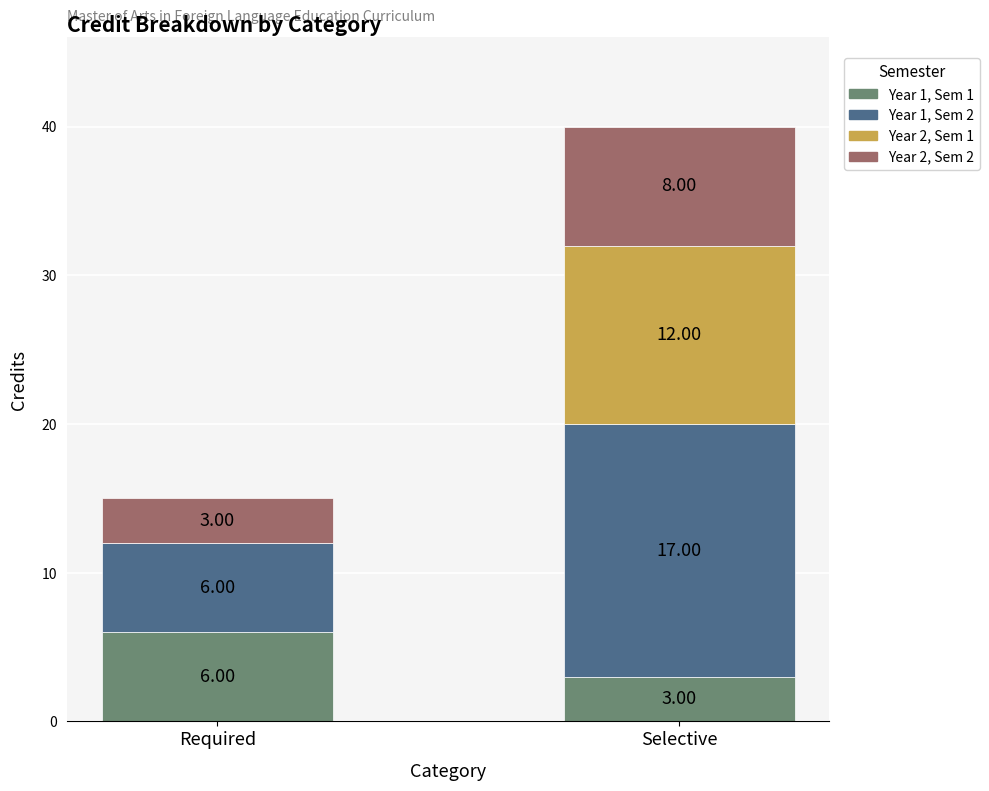

Are the bars horizontal?

No